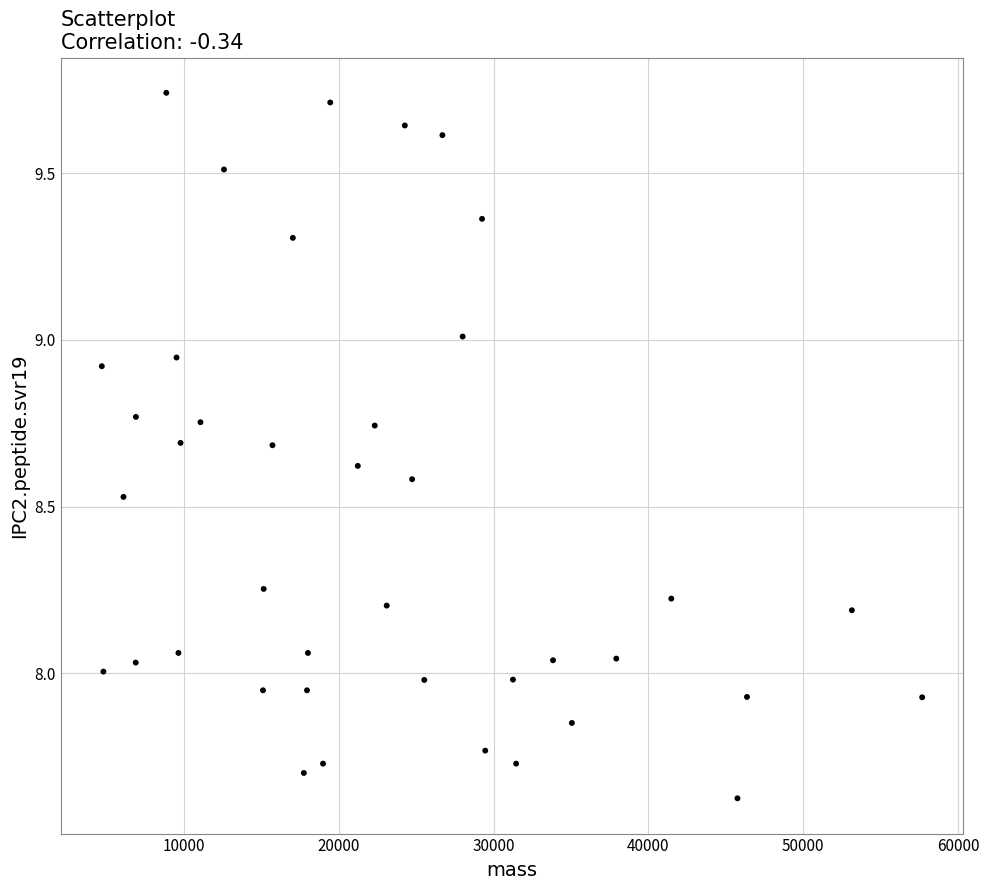

What is the range of Y values (max minus min)?

2.1